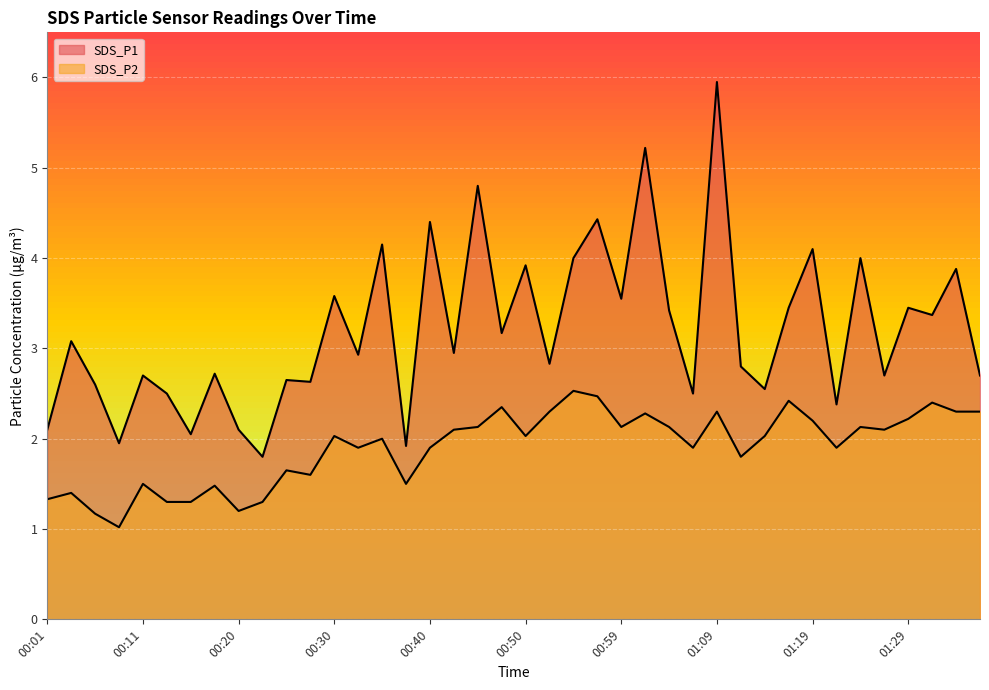

In SDS_P1, how many points are lower than both neighbors (excluding endpoints)?

15